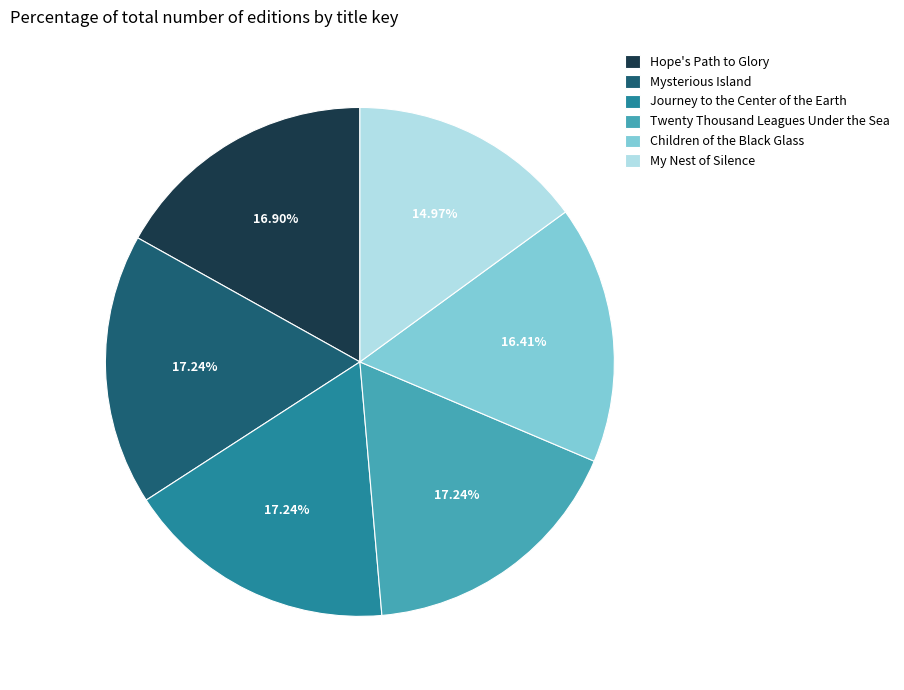

What is the smallest slice in the pie chart?

My Nest of Silence